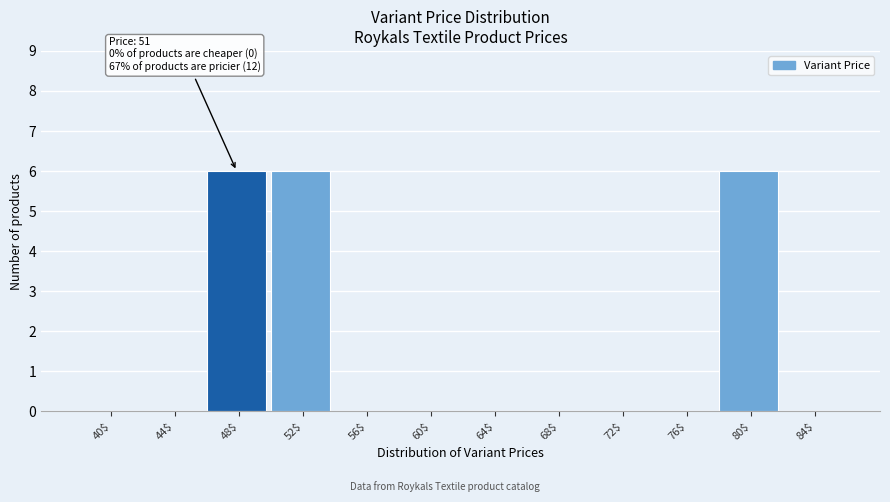

What is the sum of all values?

18